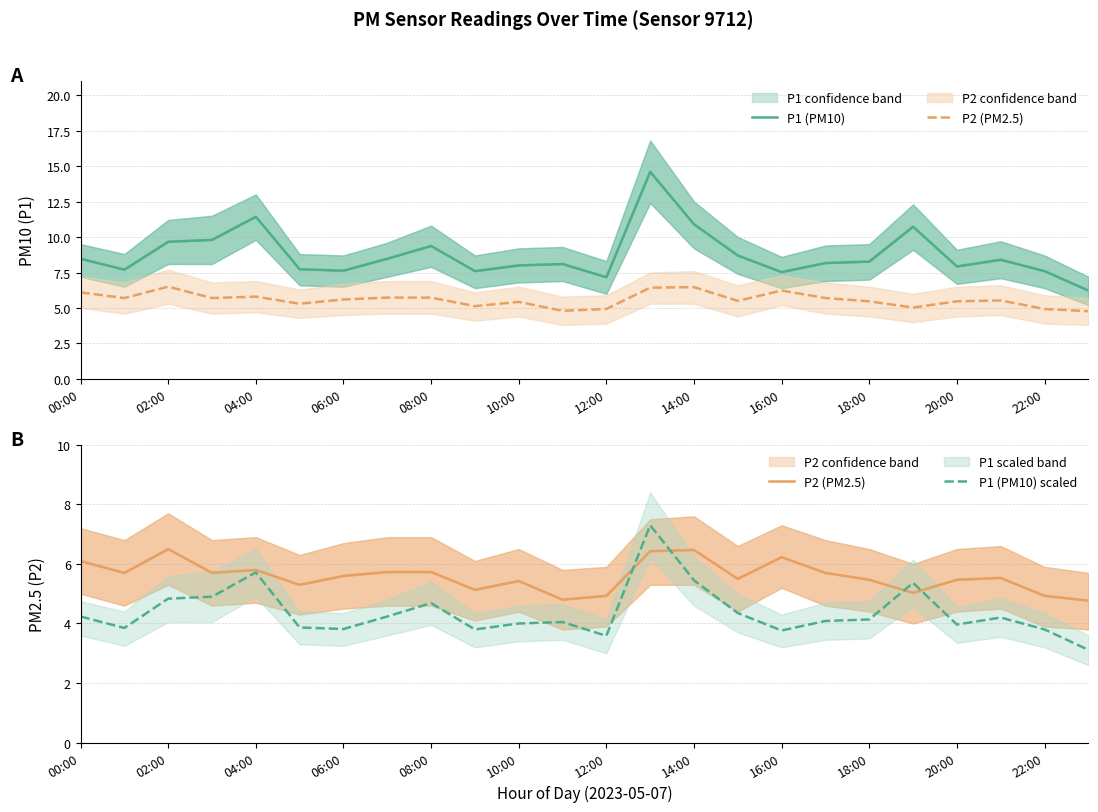

At which category is the sum across all series the highest?

13